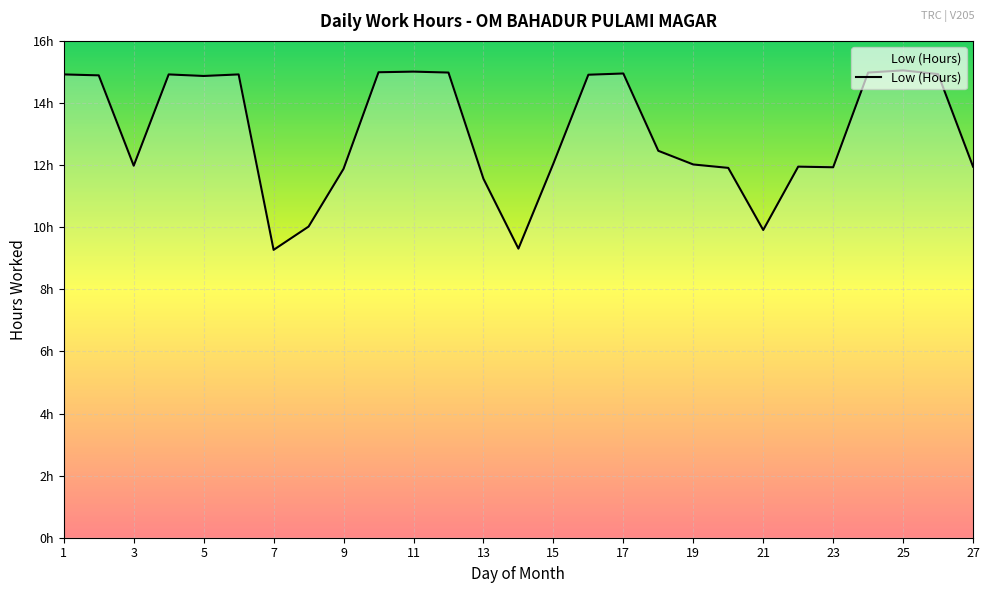

What is the value of the 13th point from the left?

11.6